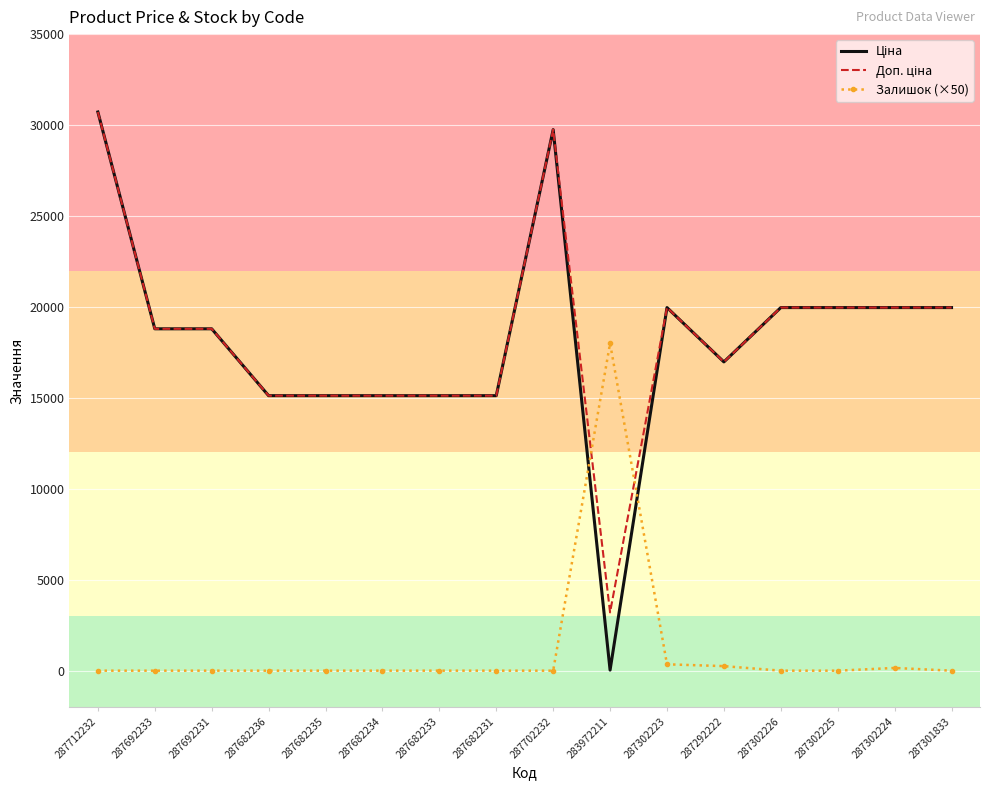

The value of Залишок (×50) at 287682233 is -9896.4. True or false?

False